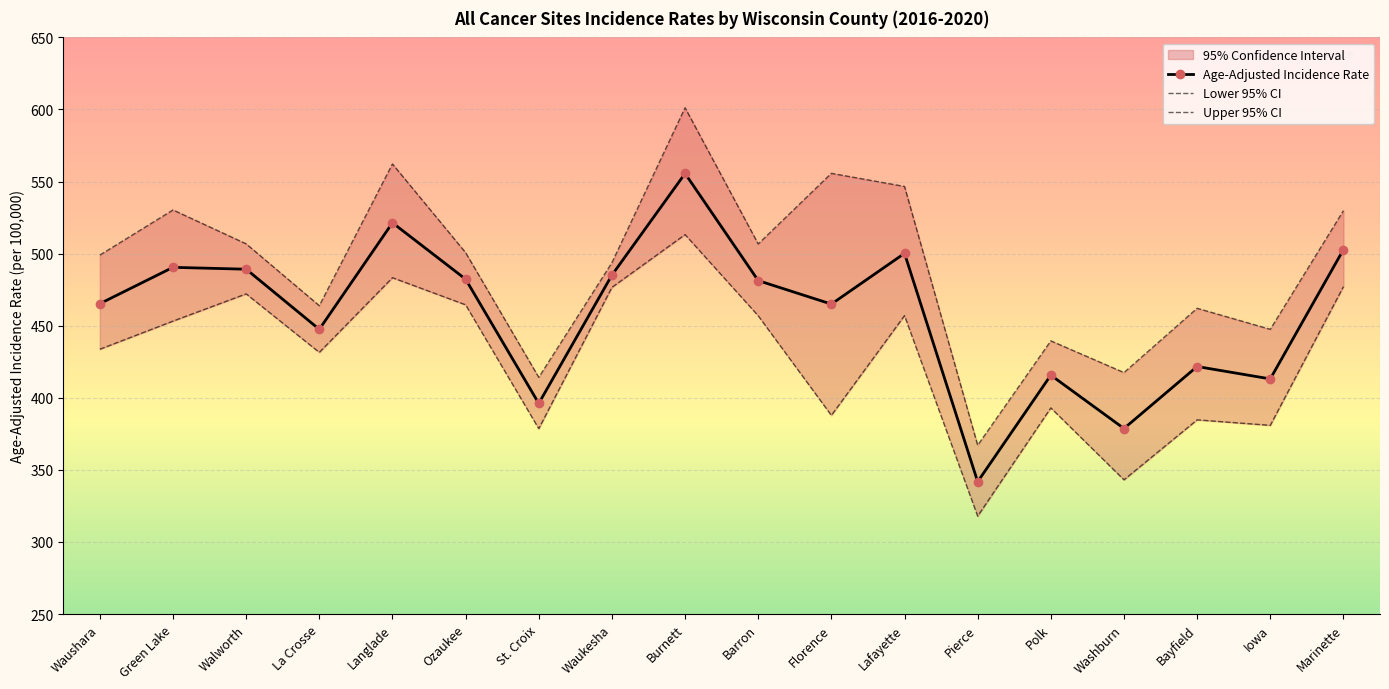

True or false: Age-Adjusted Incidence Rate and Lower 95% CI intersect in this chart.

False